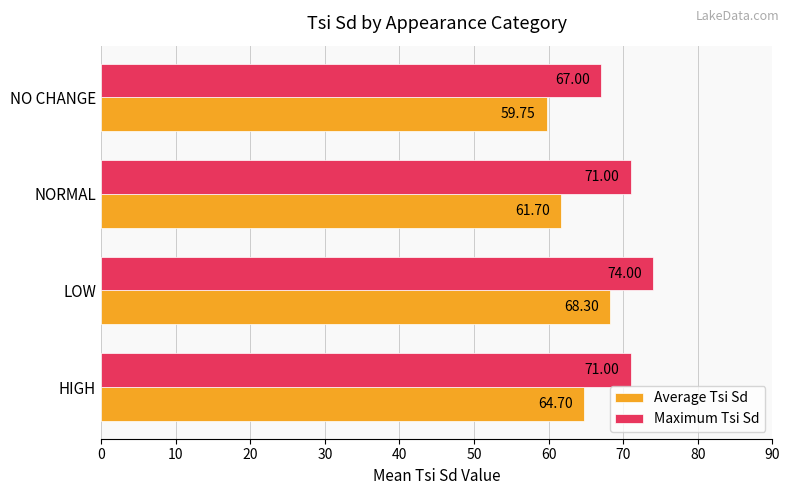

At which label does Average Tsi Sd reach its minimum?

NO CHANGE